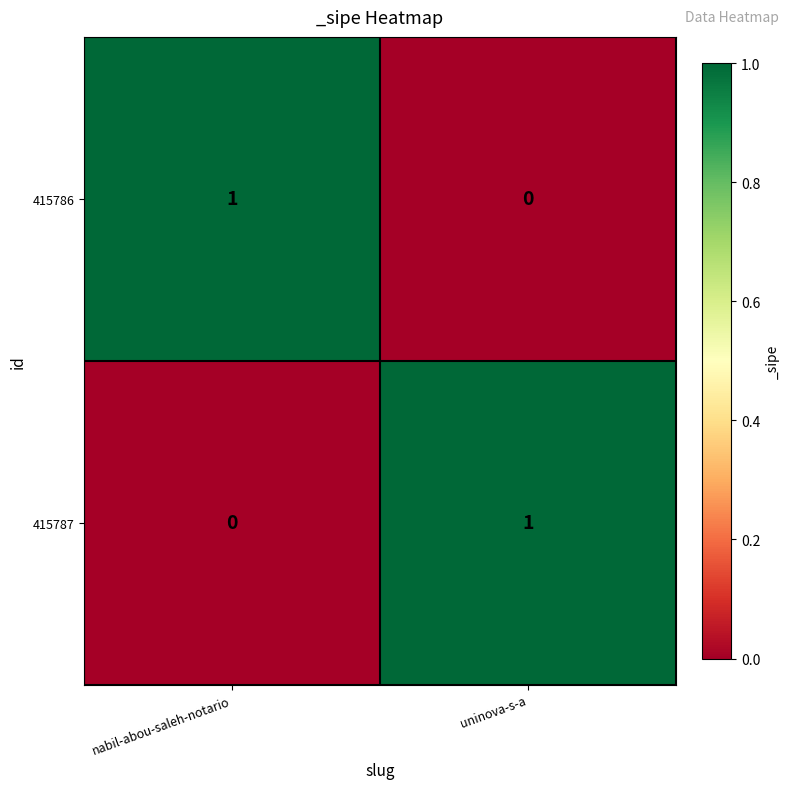

How many series are shown in this chart?

2